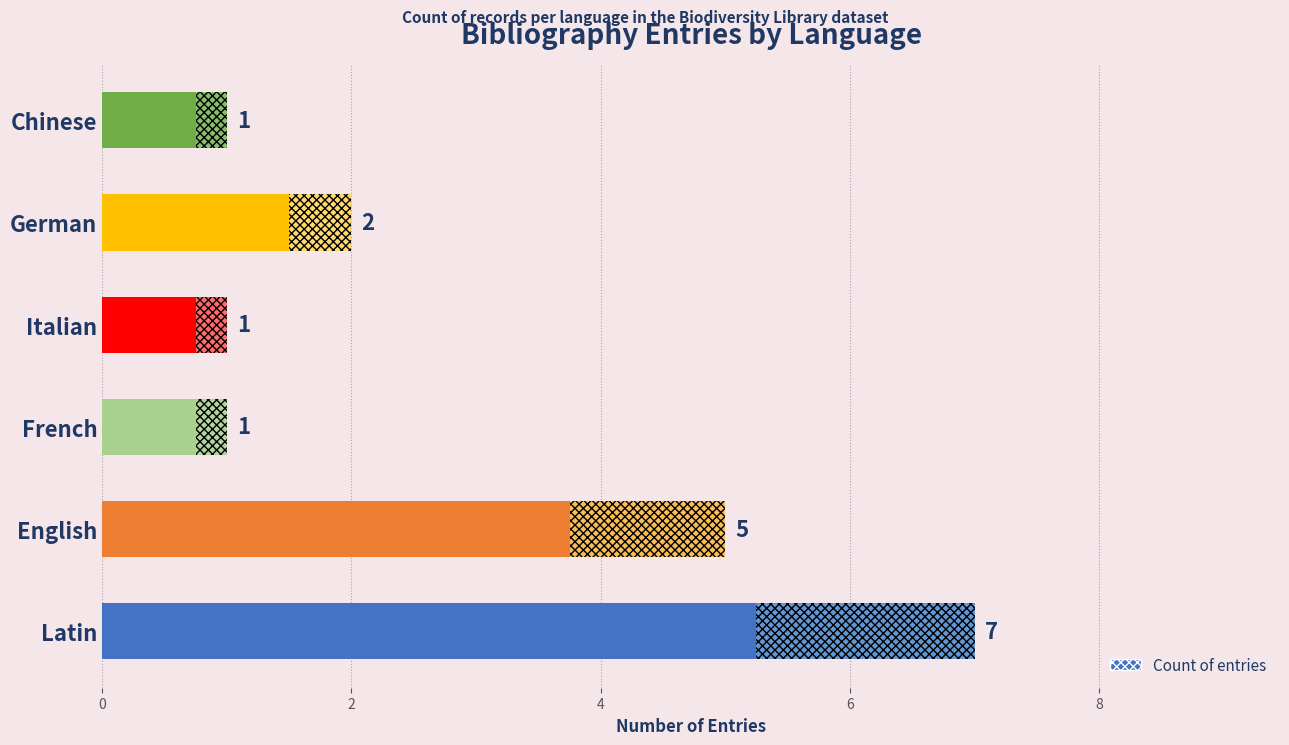

Between Chinese and Italian, which is larger?

Chinese